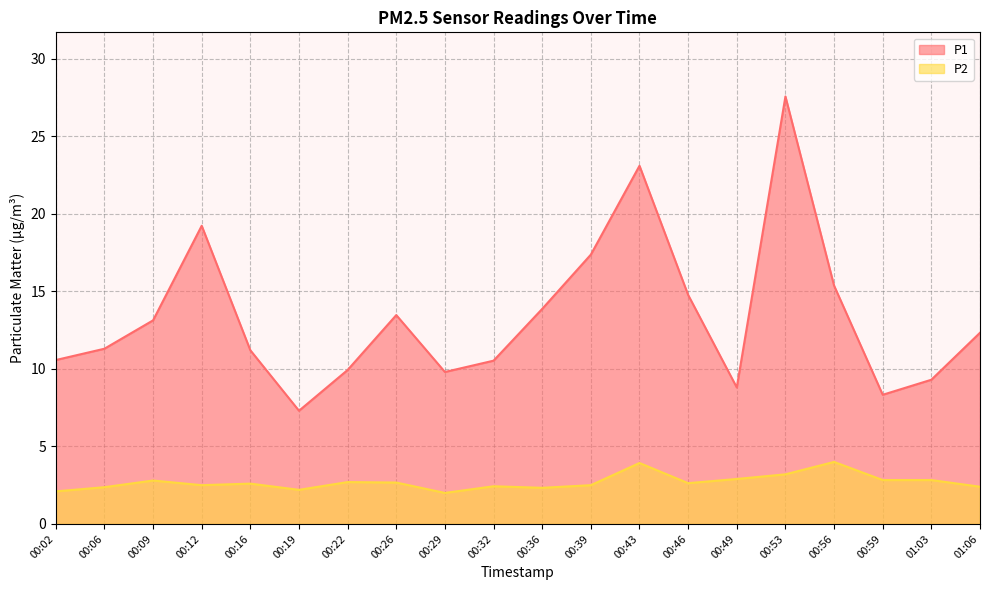

At which label is P2 closest to 3?

00:49